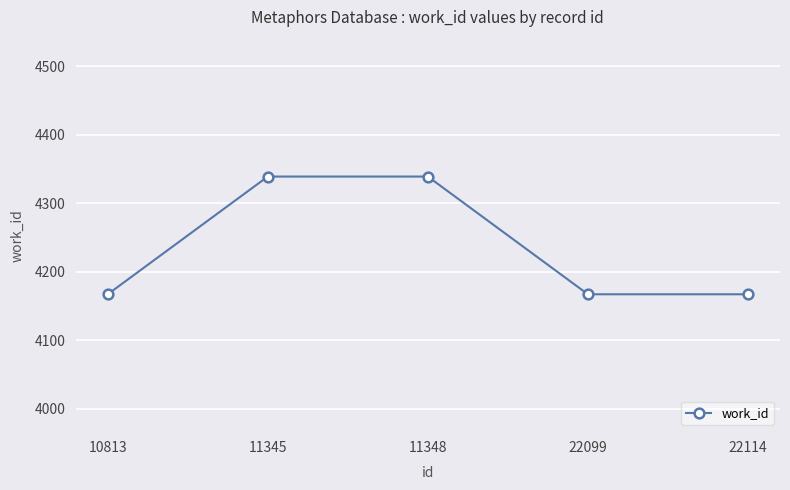

The value at 10813 is 4167. True or false?

True